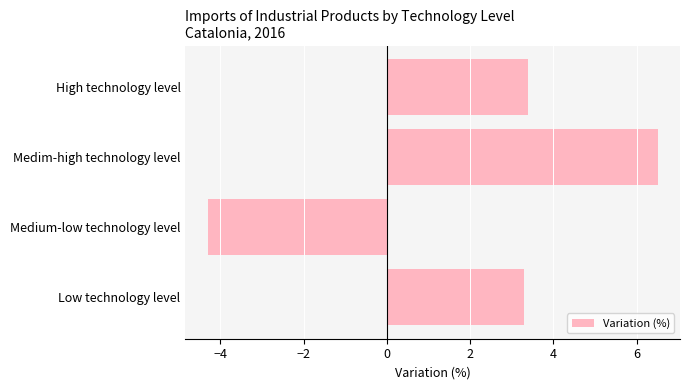

How many bars are there in total?

4